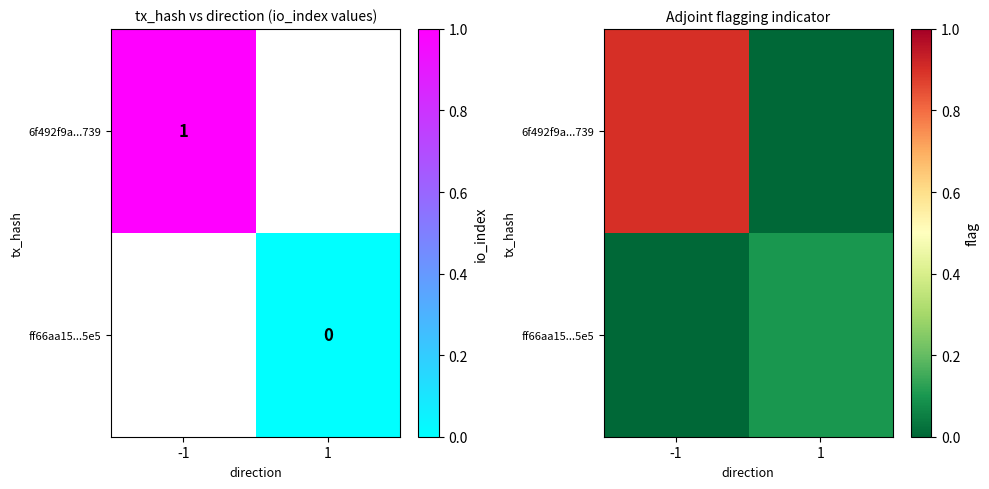

Which category has the highest value in the ff66aa15...5e5 series?

1